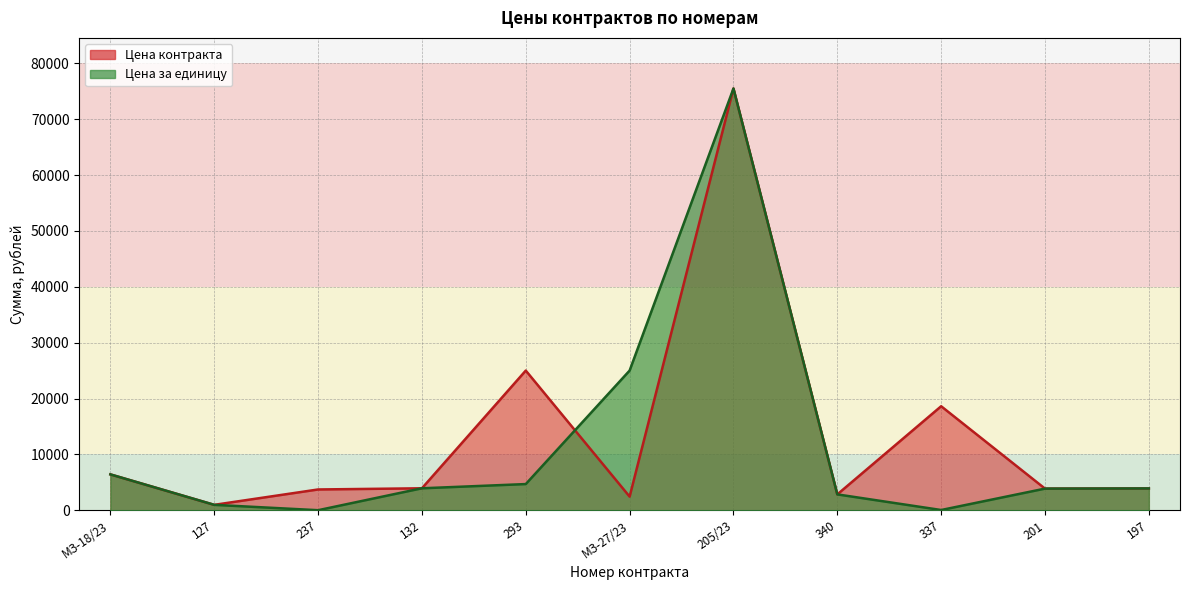

Is the value of Цена контракта at 201 greater than the value of Цена за единицу at МЗ-18/23?

No